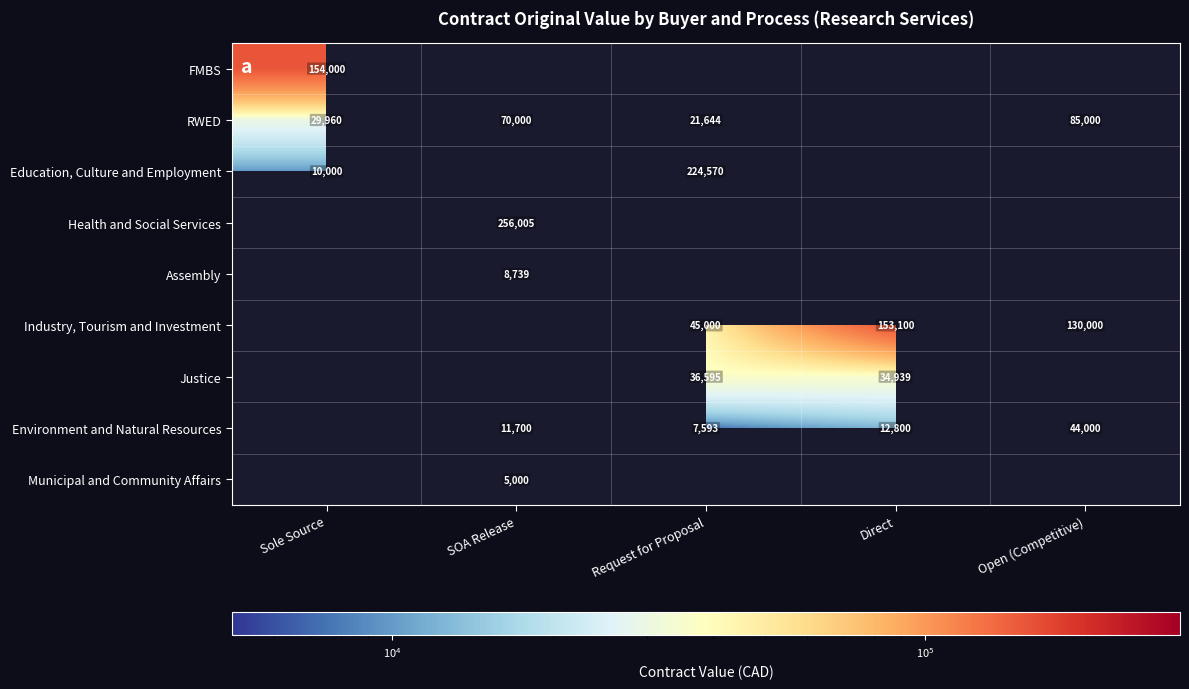

Which has a higher value, Sole Source or Open (Competitive)?

Open (Competitive)